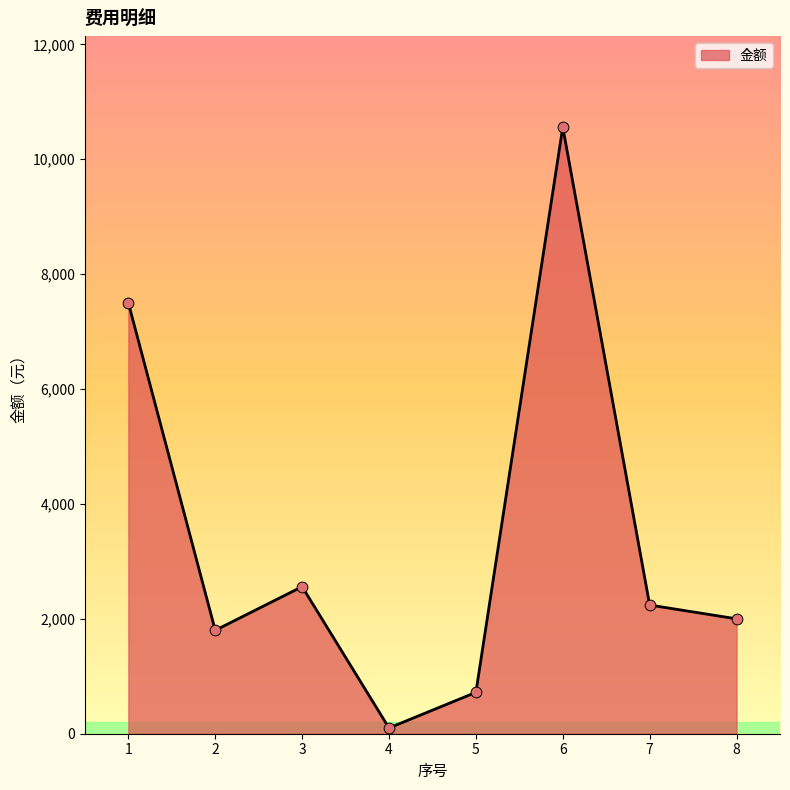

Between 4 and 3, which is larger?

3